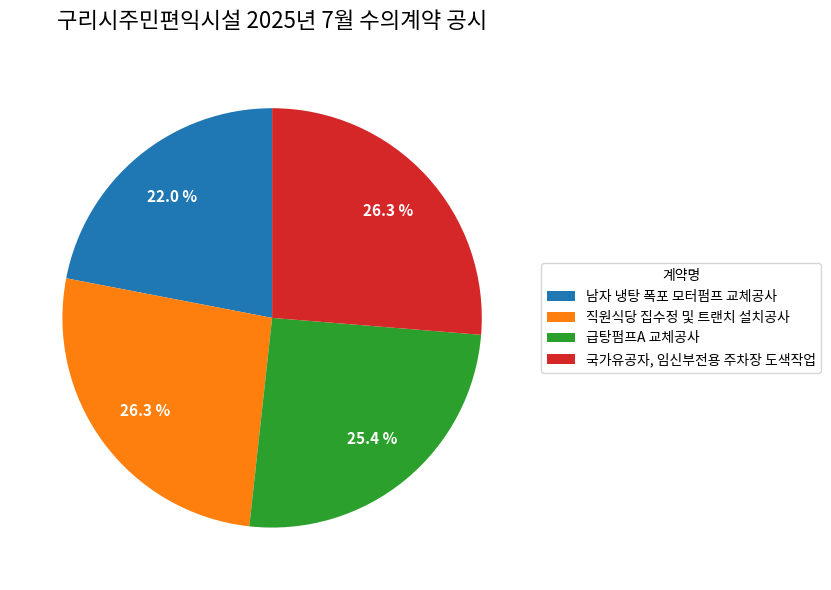

Which category has the smallest portion of the pie?

남자 냉탕 폭포 모터펌프 교체공사